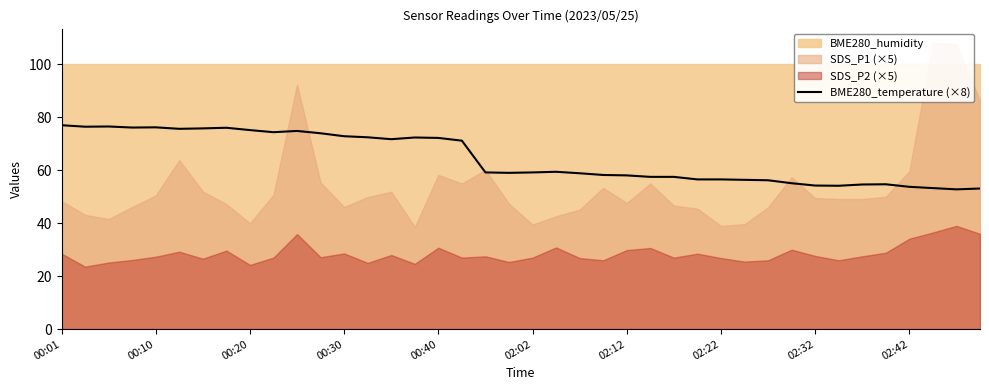

What is the change in value from 10 to 18?

-15.7